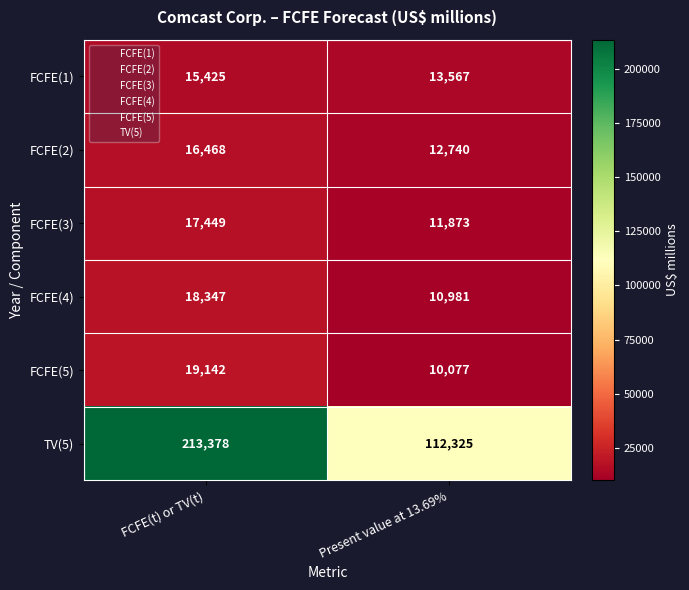

Which series has the largest total across all categories?

TV(5)